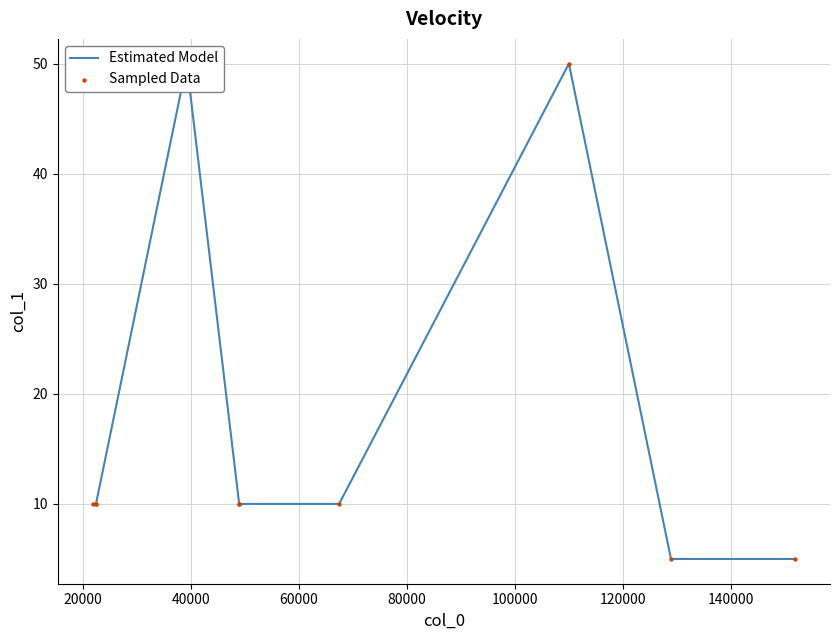

At how many categories does at least one series exceed 10?

2